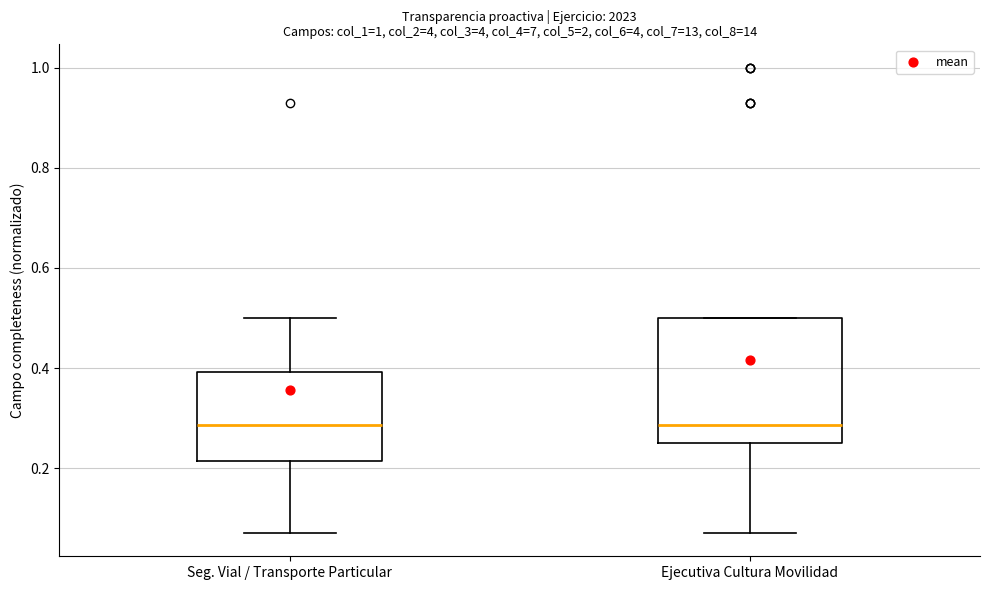

Which box is the tallest, from its lower edge to its upper edge?

Ejecutiva Cultura Movilidad